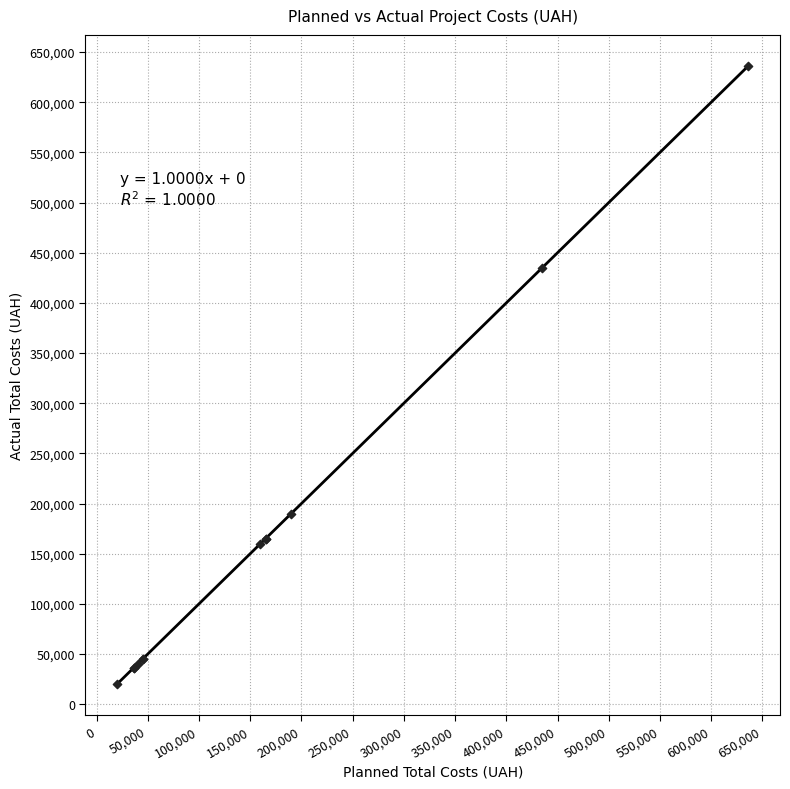

What Y value in the scatter plot is closest to 328150?

435000